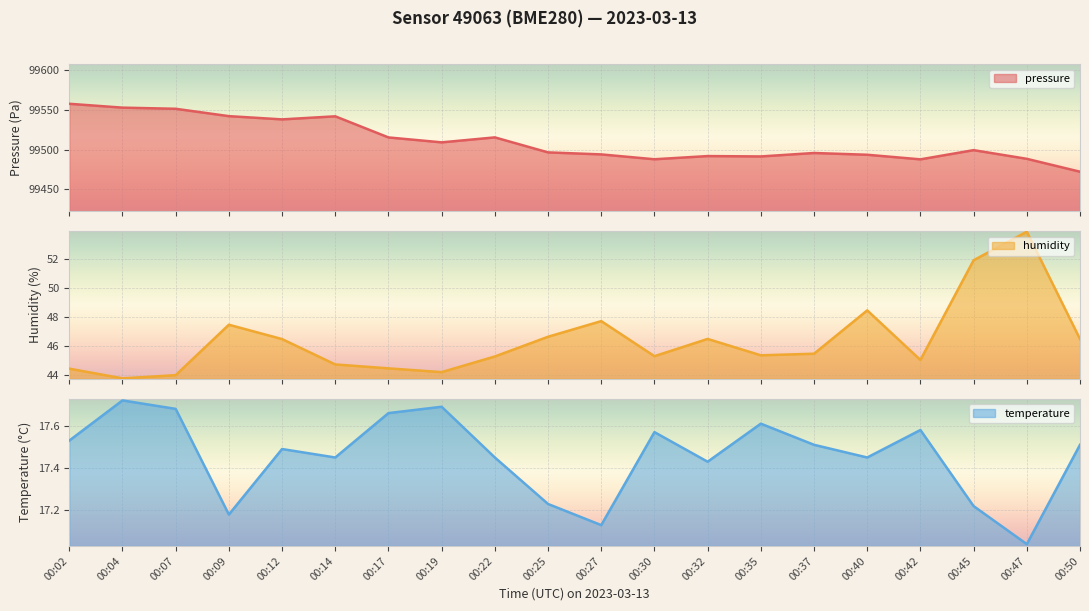

What is the difference between the maximum and minimum values in the humidity series?

10.1